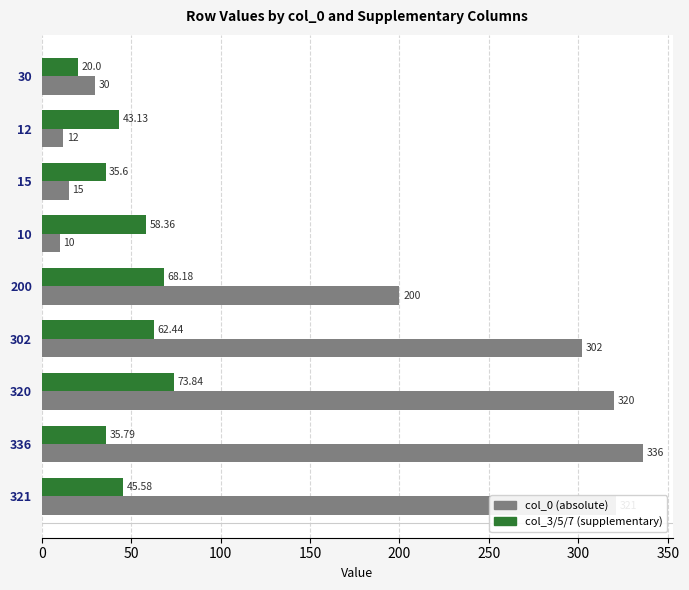

What is the total value across all series at 30?

50.0